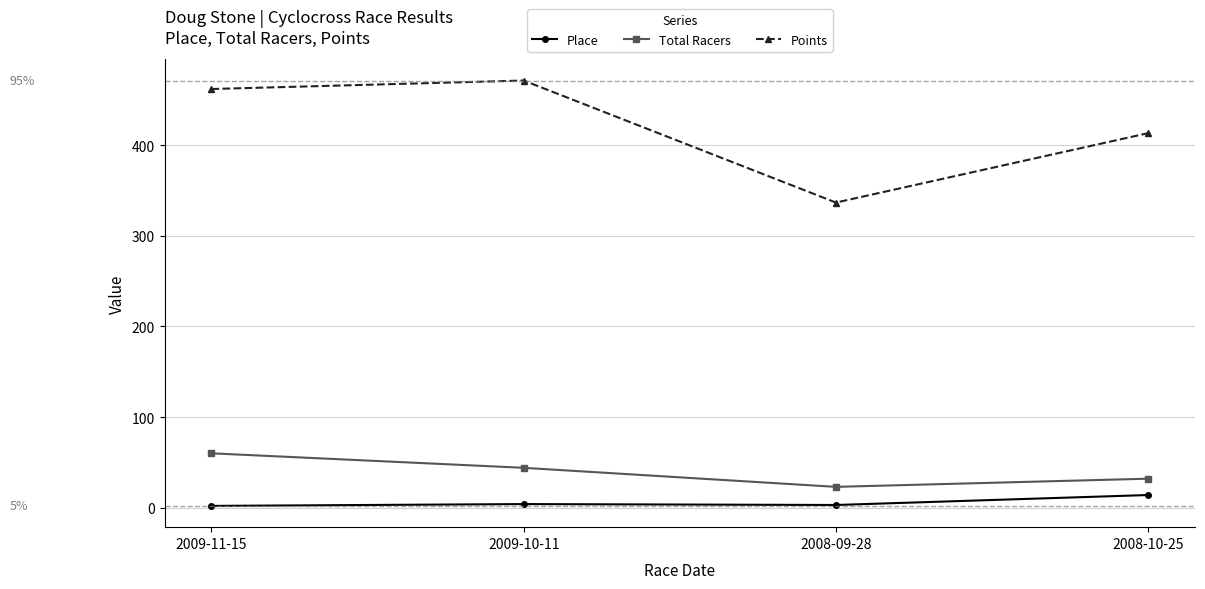

Where is the first local maximum for Points?

2009-10-11